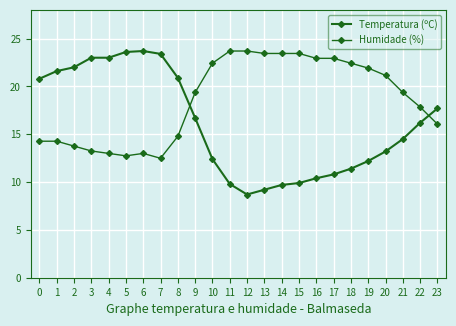

Reading left to right, what are all the values shown in this chart?

Temperatura (ºC): 20.8	21.6	22.0	23.0	23.0	23.6	23.7	23.4	20.9	16.7	12.4	9.8	8.7	9.2	9.7	9.9	10.4	10.8	11.4	12.2	13.2	14.5	16.2	17.7
Humidade (%): 14.3	14.3	13.8	13.3	13.0	12.7	13.0	12.5	14.8	19.4	22.4	23.7	23.7	23.4	23.4	23.4	22.9	22.9	22.4	21.9	21.2	19.4	17.8	16.1